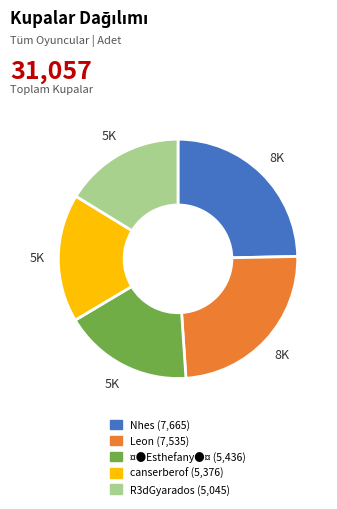

Is there a majority slice in this chart?

No